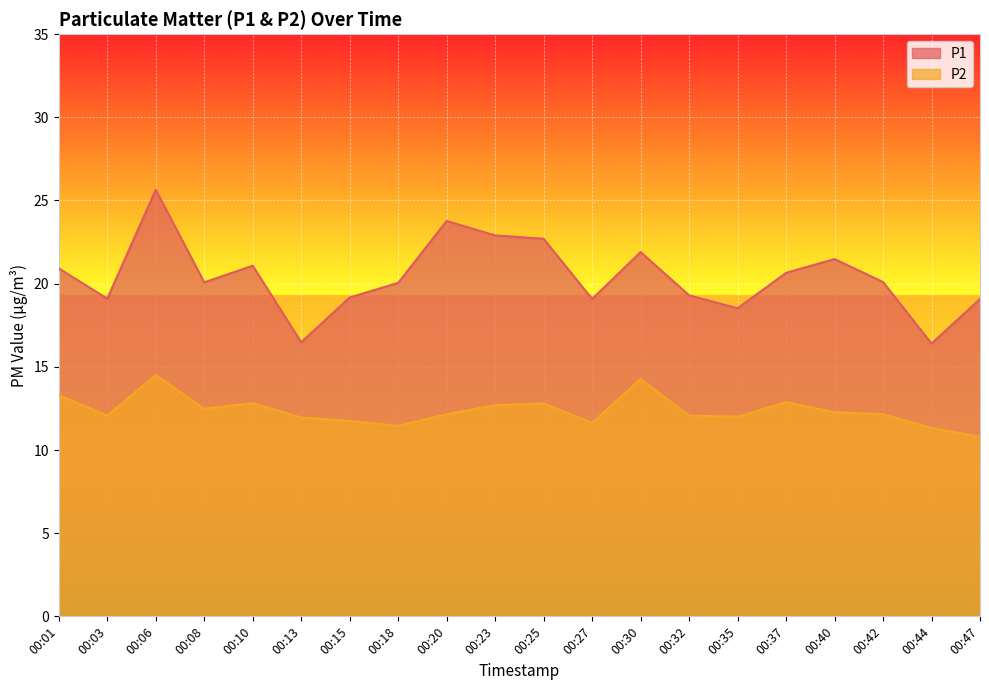

How many lines are shown in the chart?

2